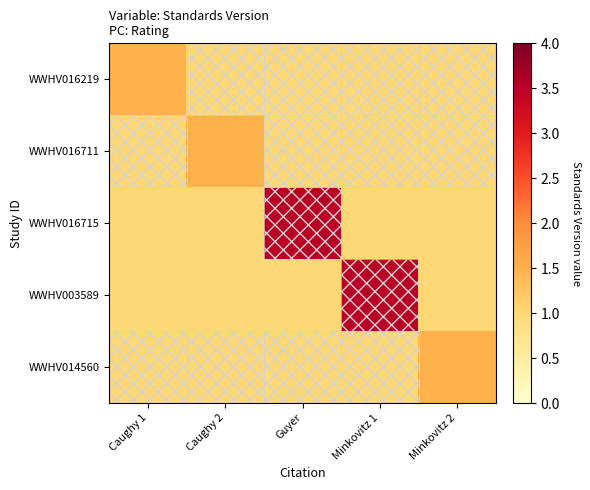

Rank the series at Caughy 1 from highest to lowest value.

WWHV016219, WWHV016711, WWHV016715, WWHV003589, WWHV014560